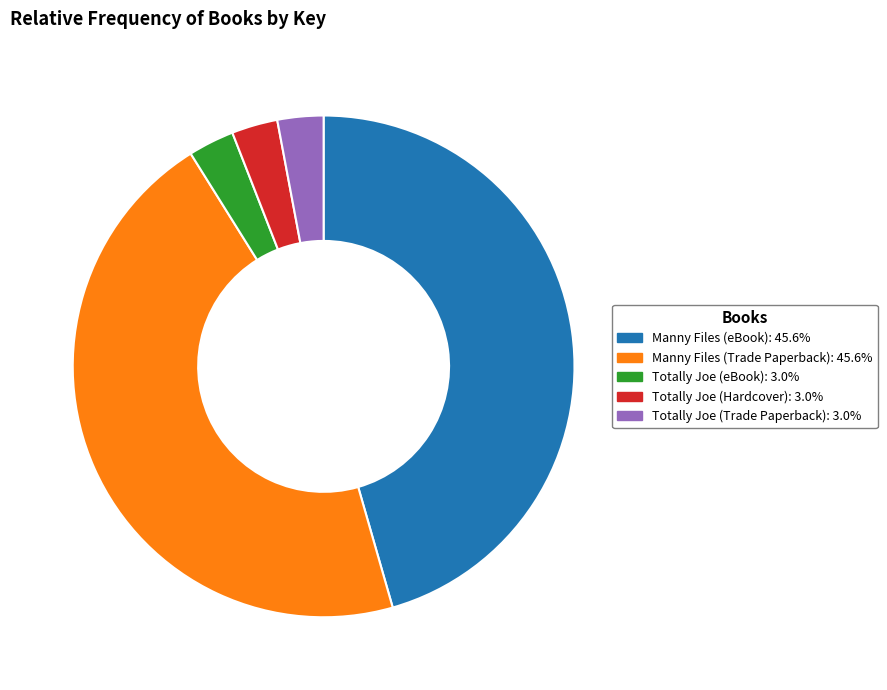

Does any single category account for the majority?

No